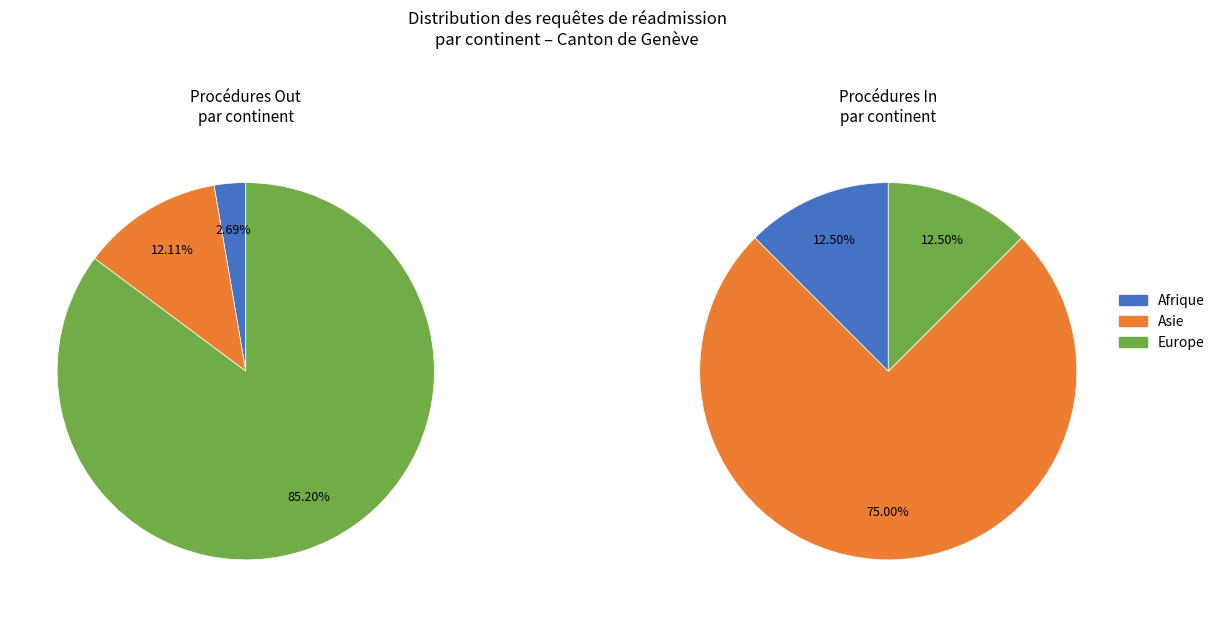

How much of the chart is everything except Asie?

87.9%